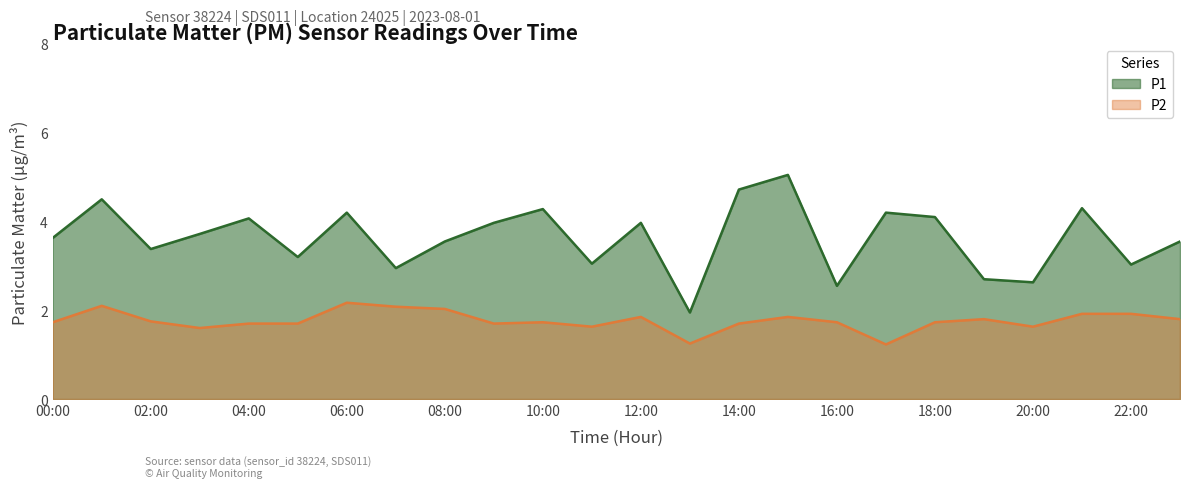

What is the difference between the maximum and minimum values in the P1 series?

3.1